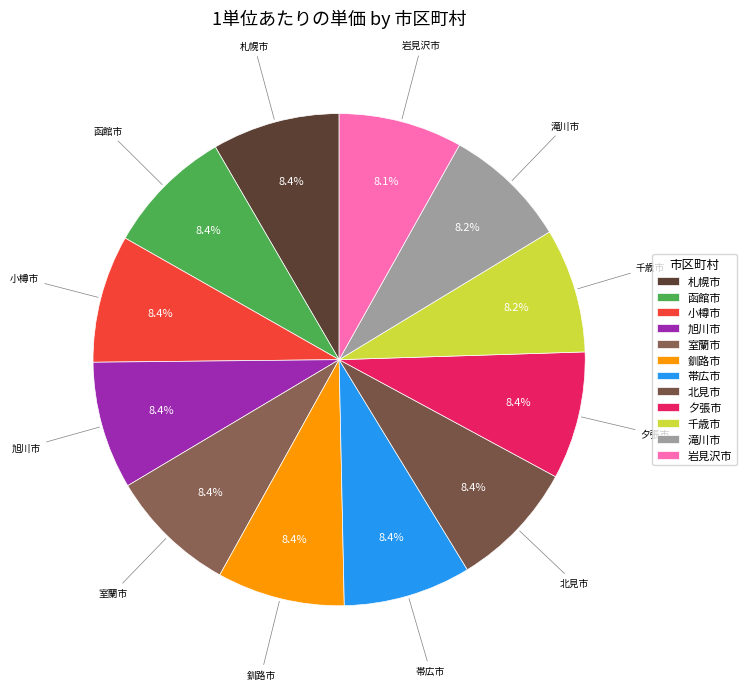

Is it true that 北見市 is 1% of the pie?

False